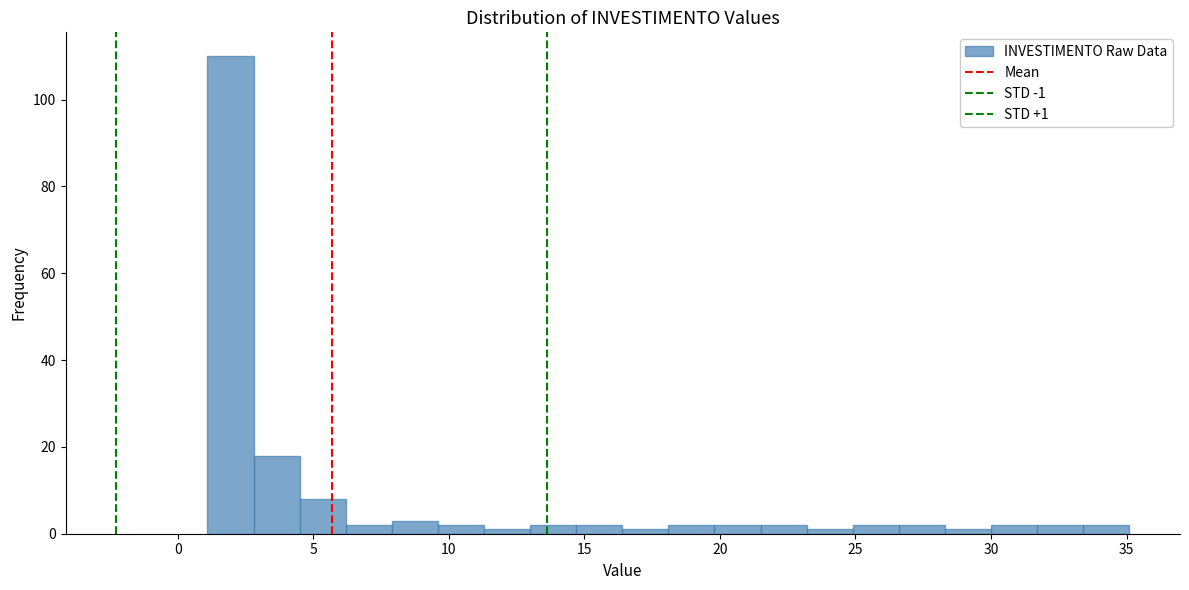

Around what value on the x-axis is the tallest bar? Give the approximate position of its centre, as read against the axis.

2.0